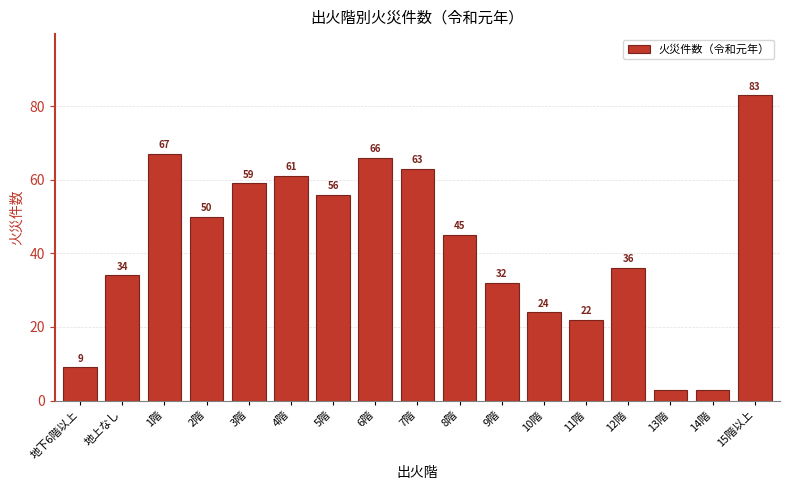

Reading right to left, extract all data points from this chart.

83	3	3	36	22	24	32	45	63	66	56	61	59	50	67	34	9